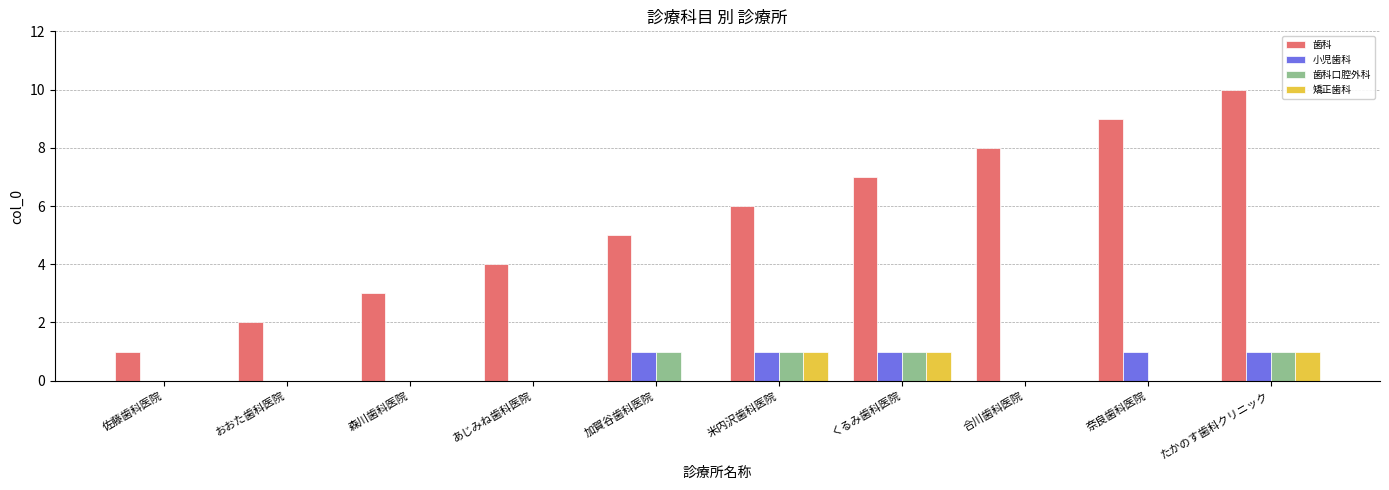

Is the value of 歯科 at あじみね歯科医院 greater than the value of 矯正歯科 at 奈良歯科医院?

Yes